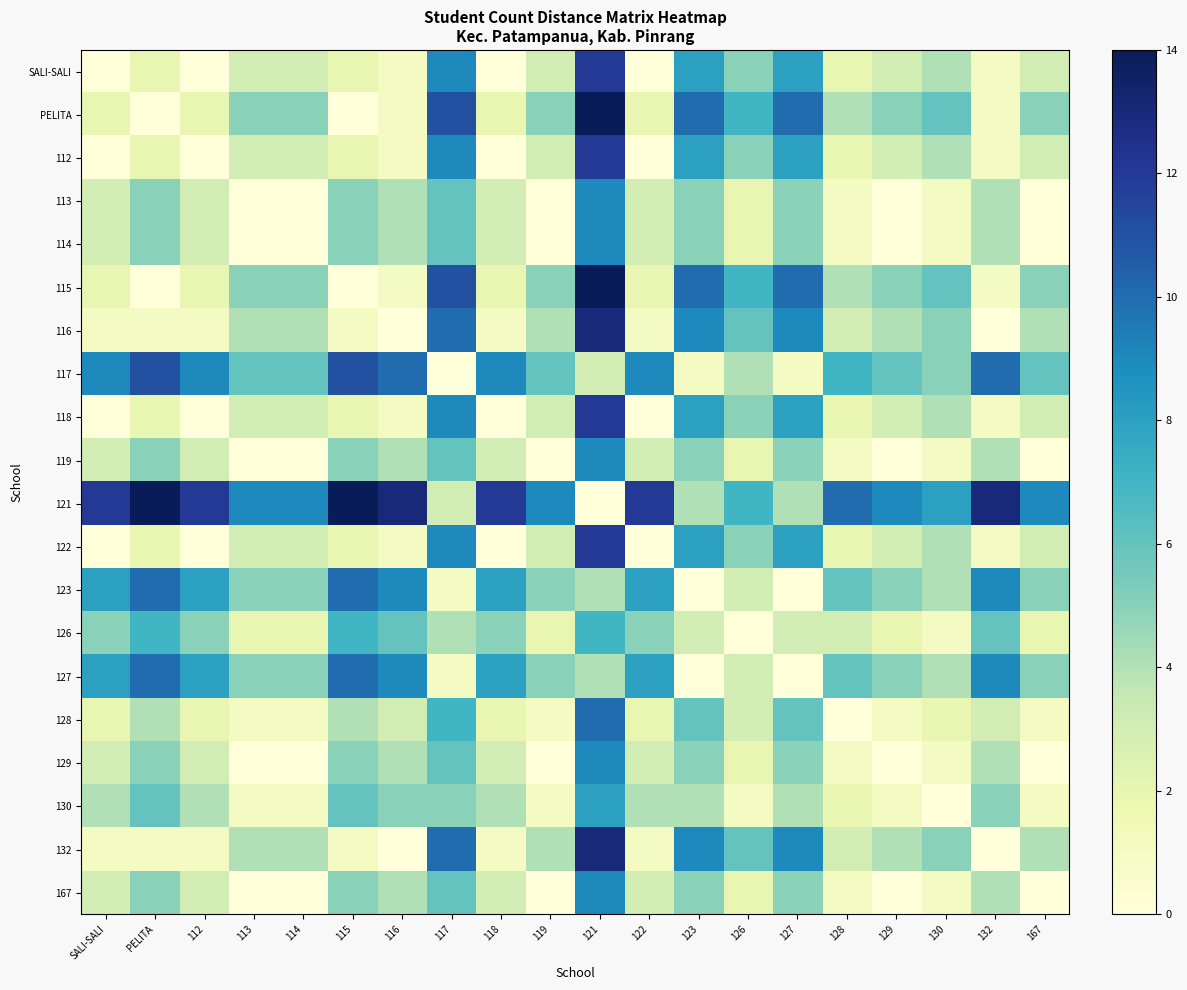

What is the difference between the highest and lowest values at 122?

12